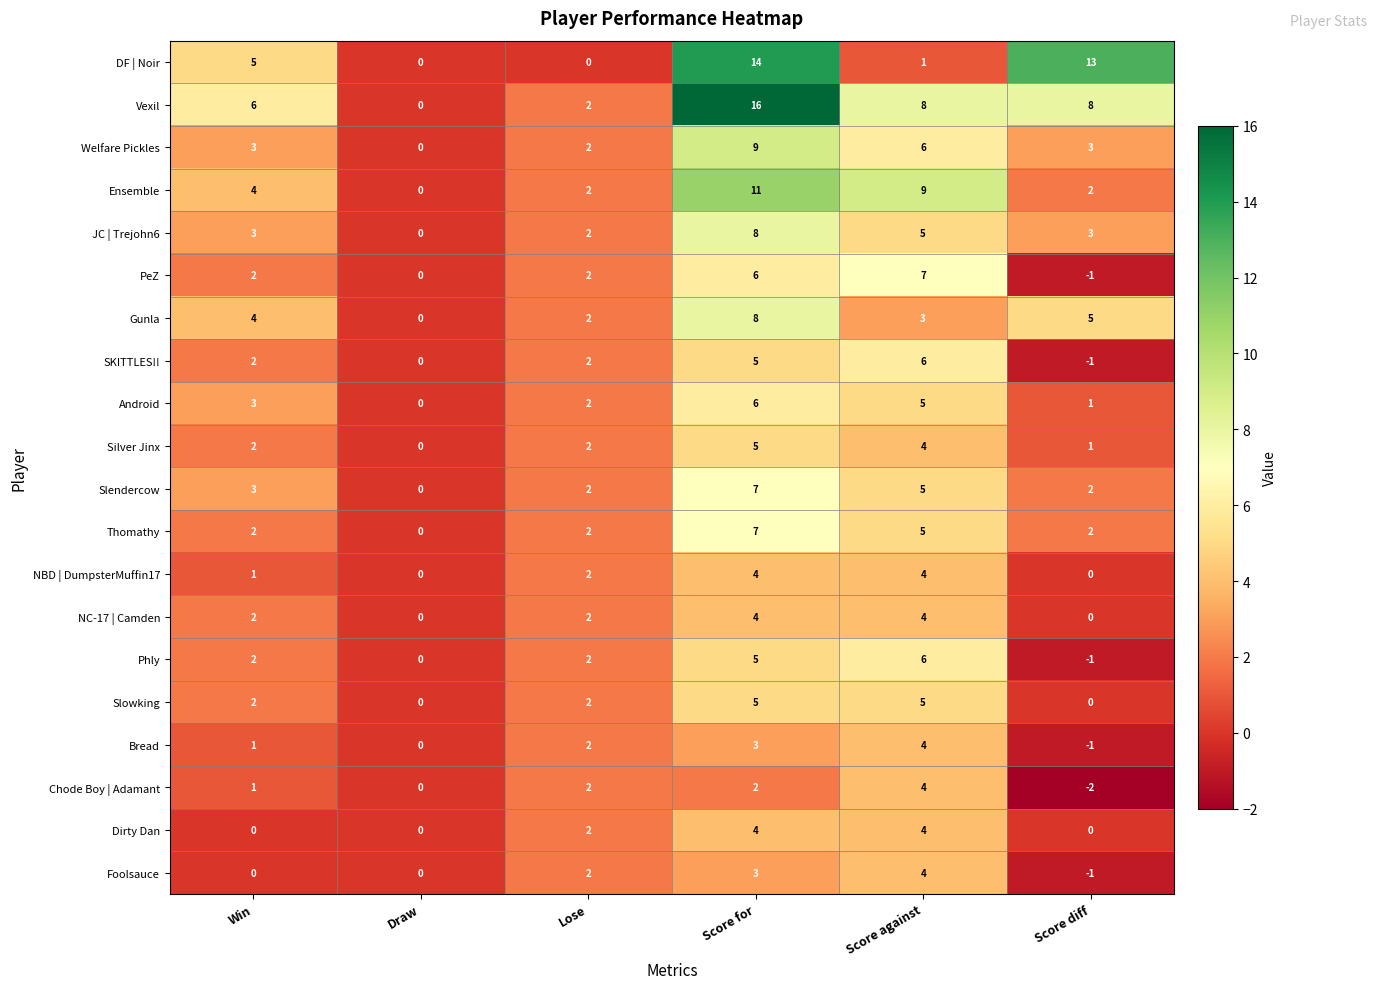

Count the Slendercow values in the range 2 to 5.

4